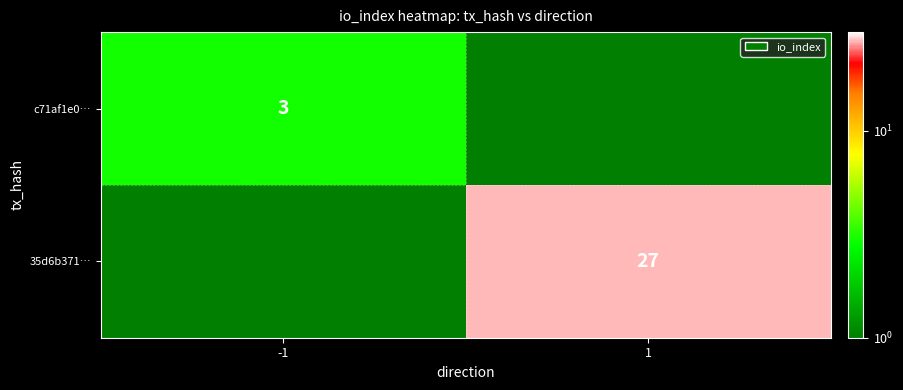

List the series in order of their peak value, lowest first.

c71af1e0…, 35d6b371…